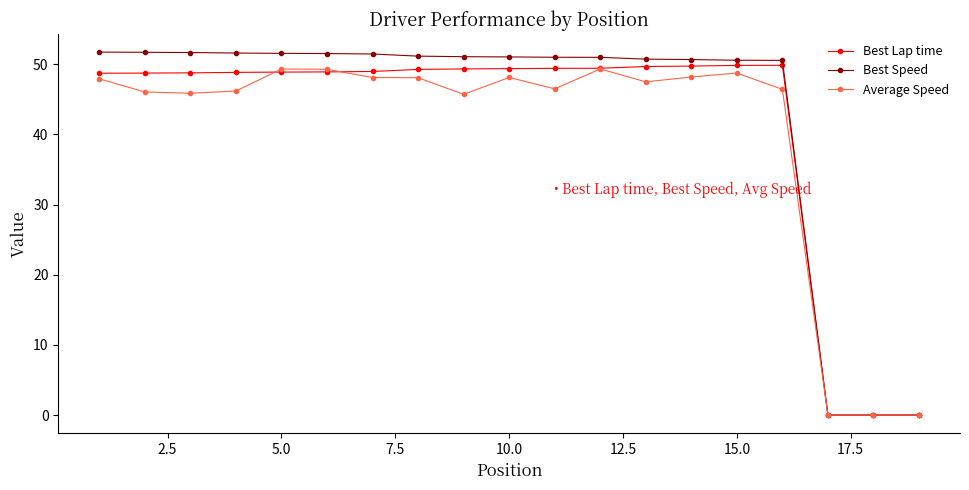

What is the difference between the maximum and second lowest values in the Average Speed series?

49.3